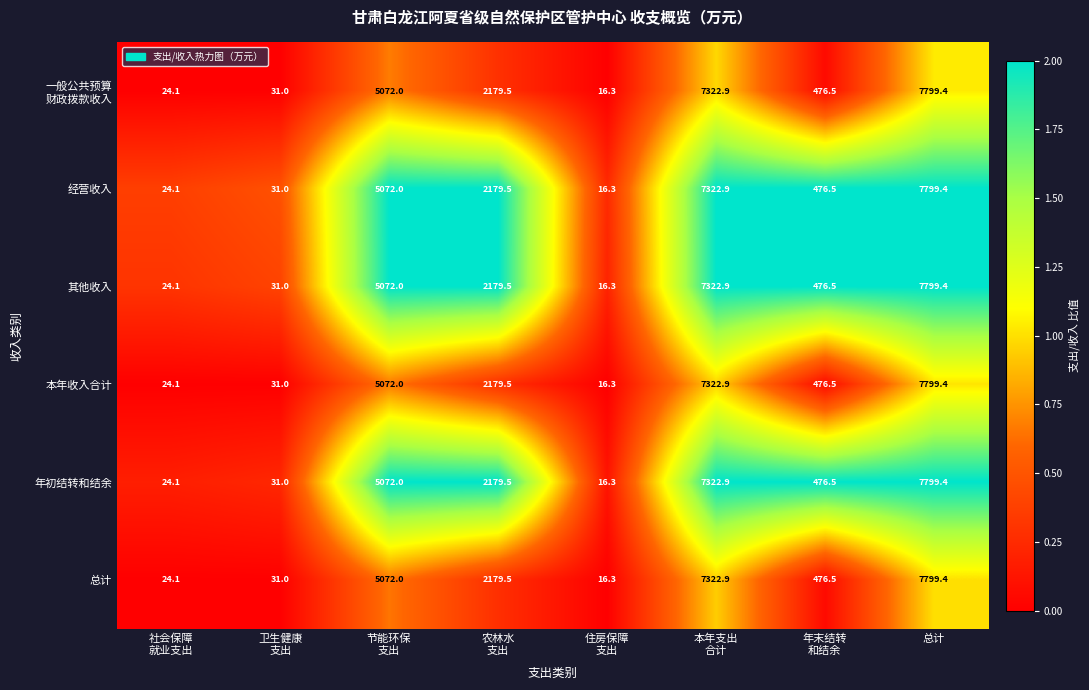

How many series are shown in this chart?

6